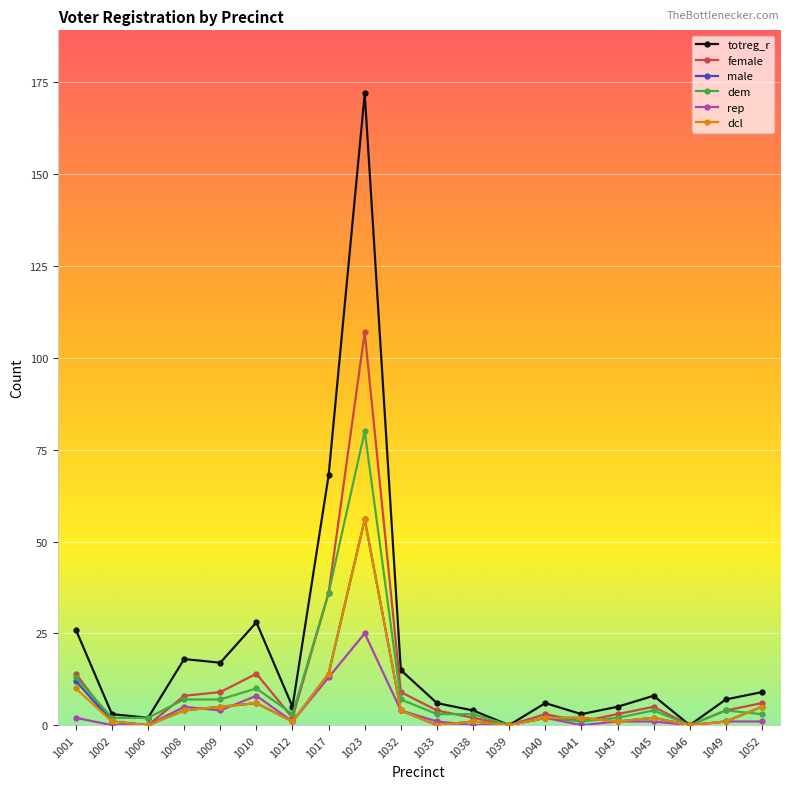

Which category has the highest value in the male series?

1023